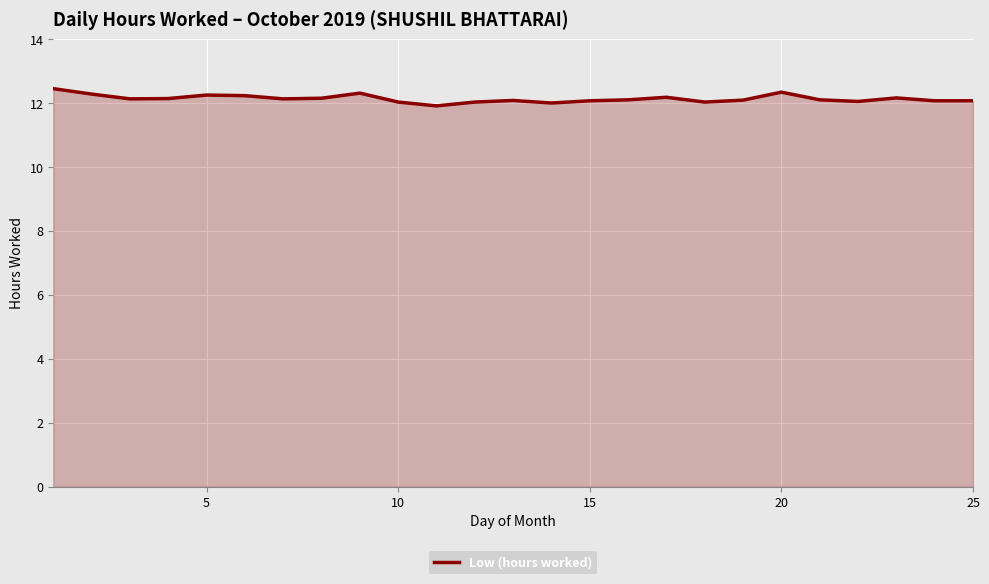

What is the smallest value displayed?

11.9